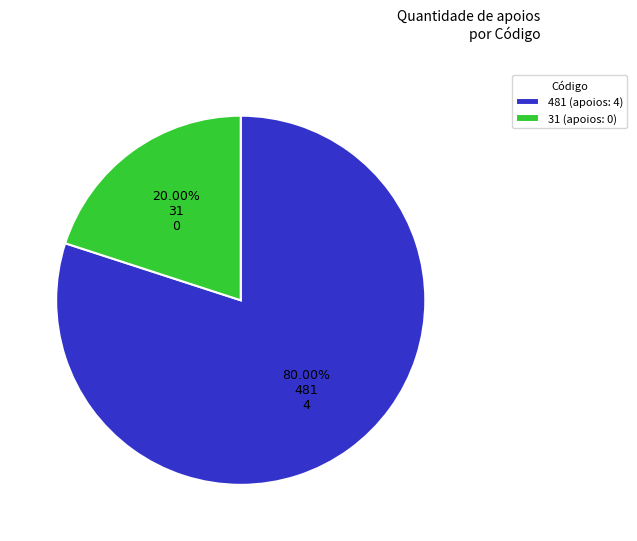

How many segments does this pie chart have?

2